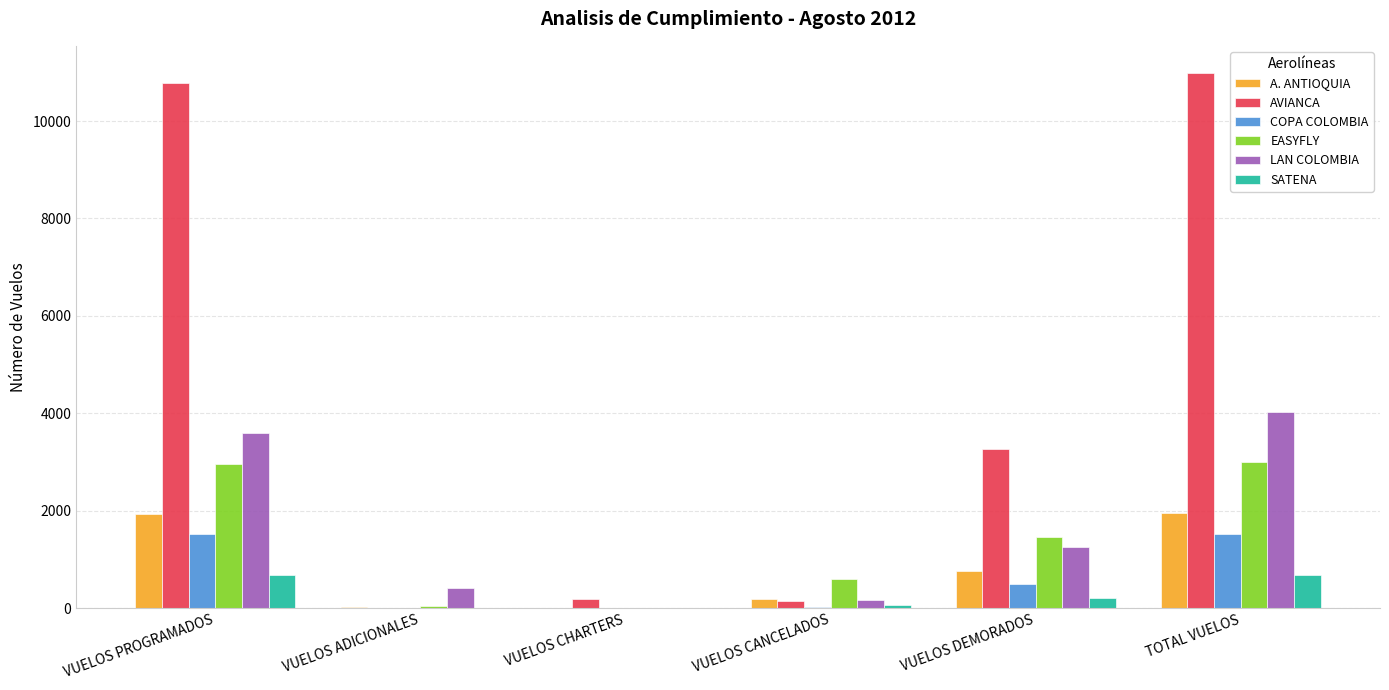

Which series has the largest total across all categories?

AVIANCA